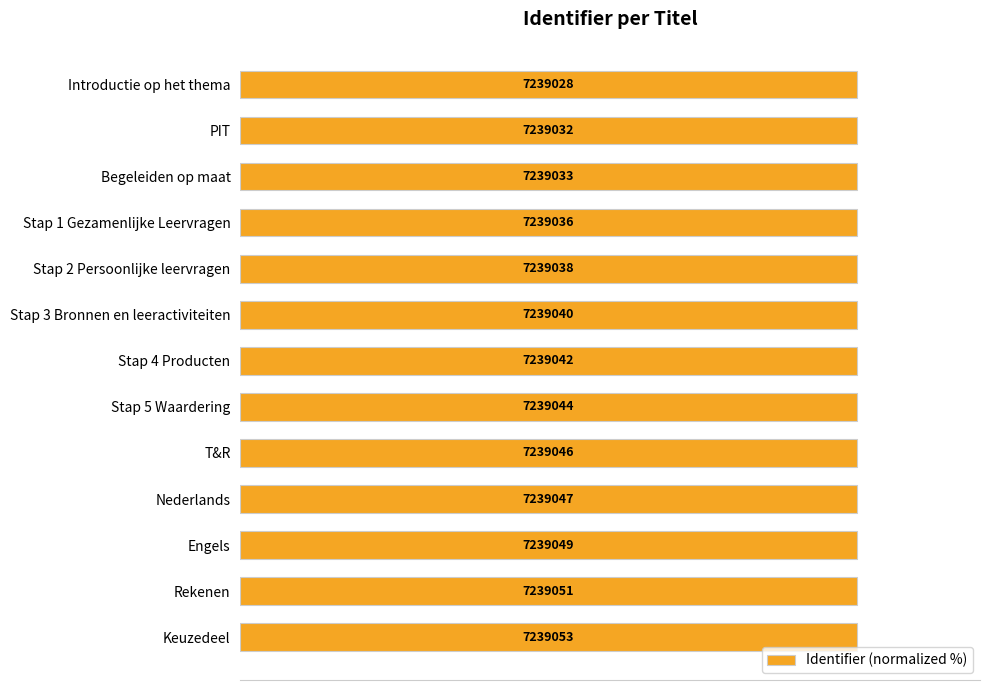

At which category does the chart reach its peak across all series?

Keuzedeel